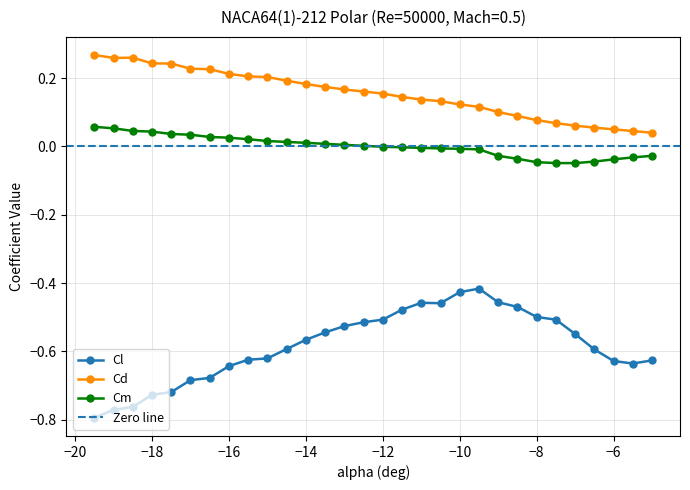

What is the maximum value shown in the chart?

0.3